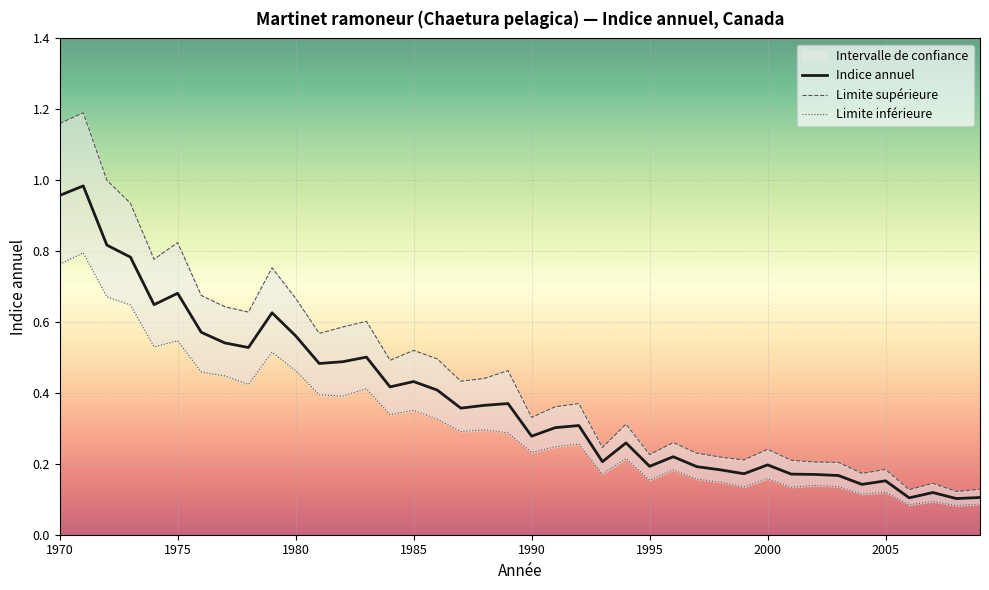

Is the value of limiteSup at 1972 greater than the value of indiceAnnuel at 1995?

Yes